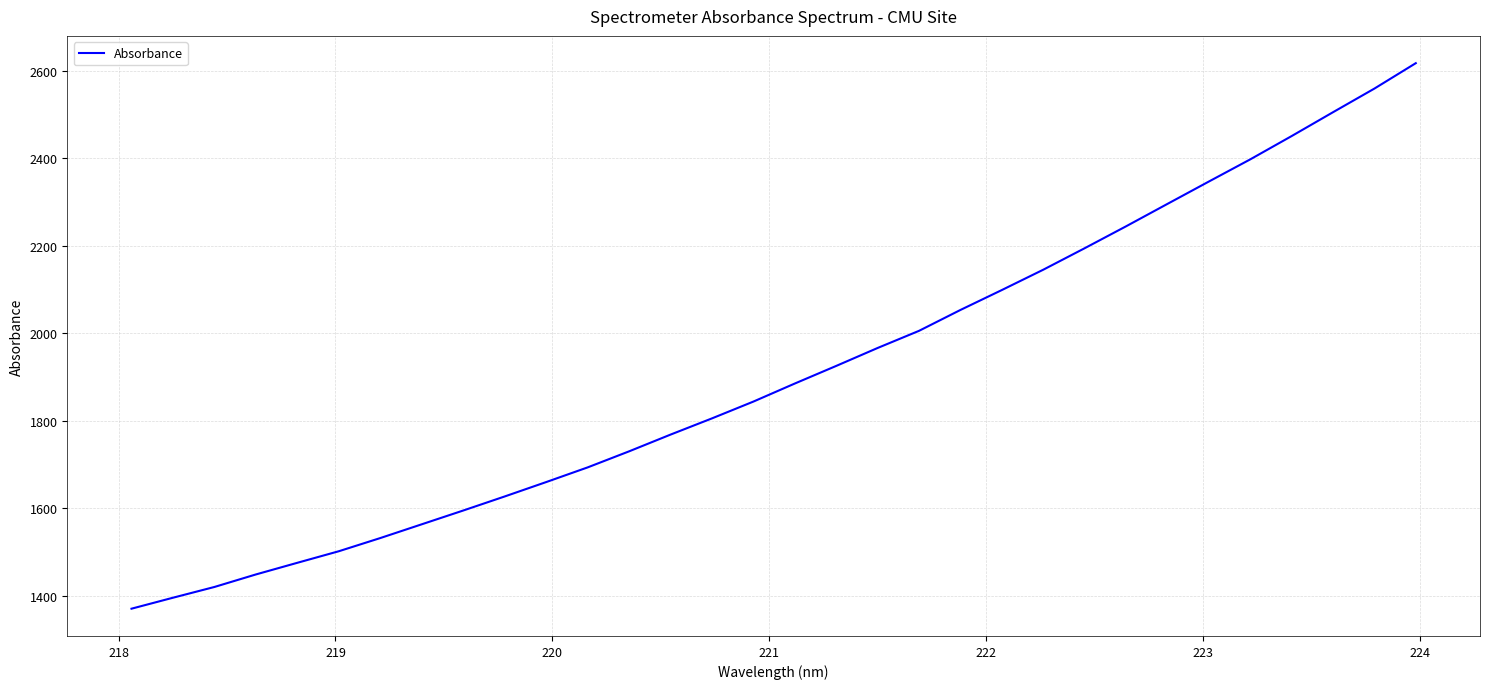

What is the maximum value shown in the chart?

2618.1